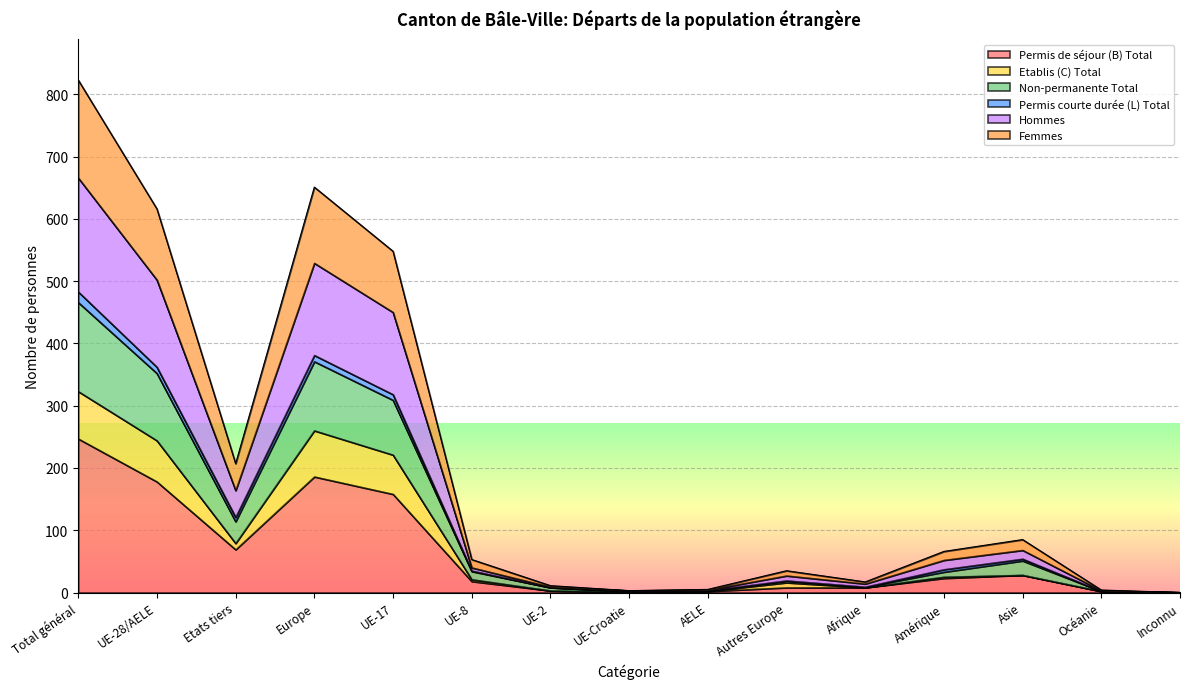

Which category has the highest value in the Permis de séjour (B) Total series?

Total général